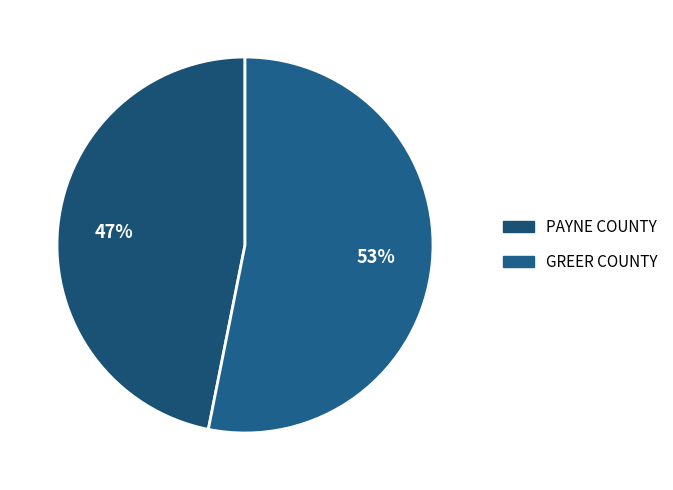

How many segments does this pie chart have?

2